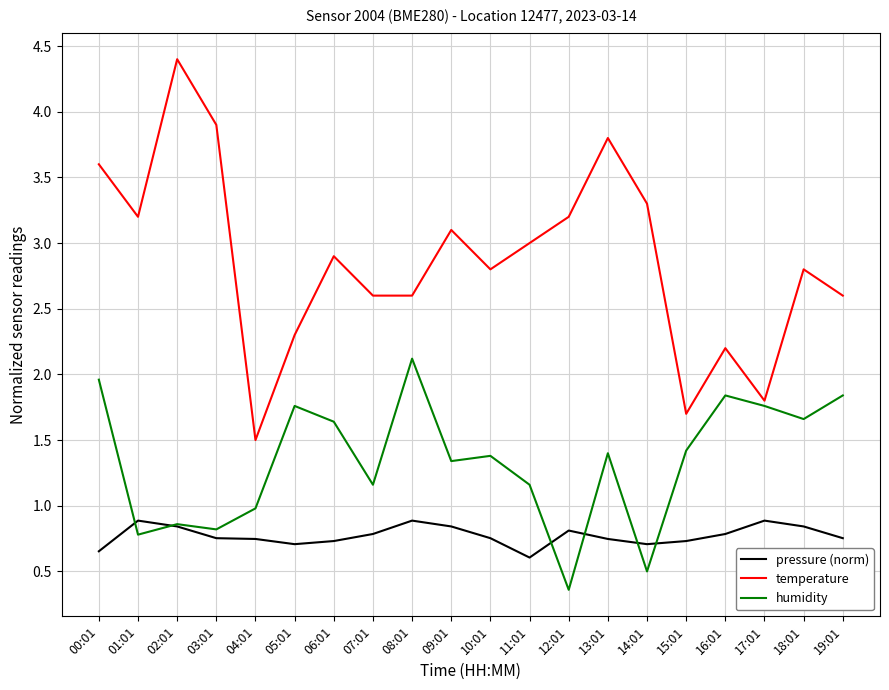

How many distinct data groups are displayed?

3